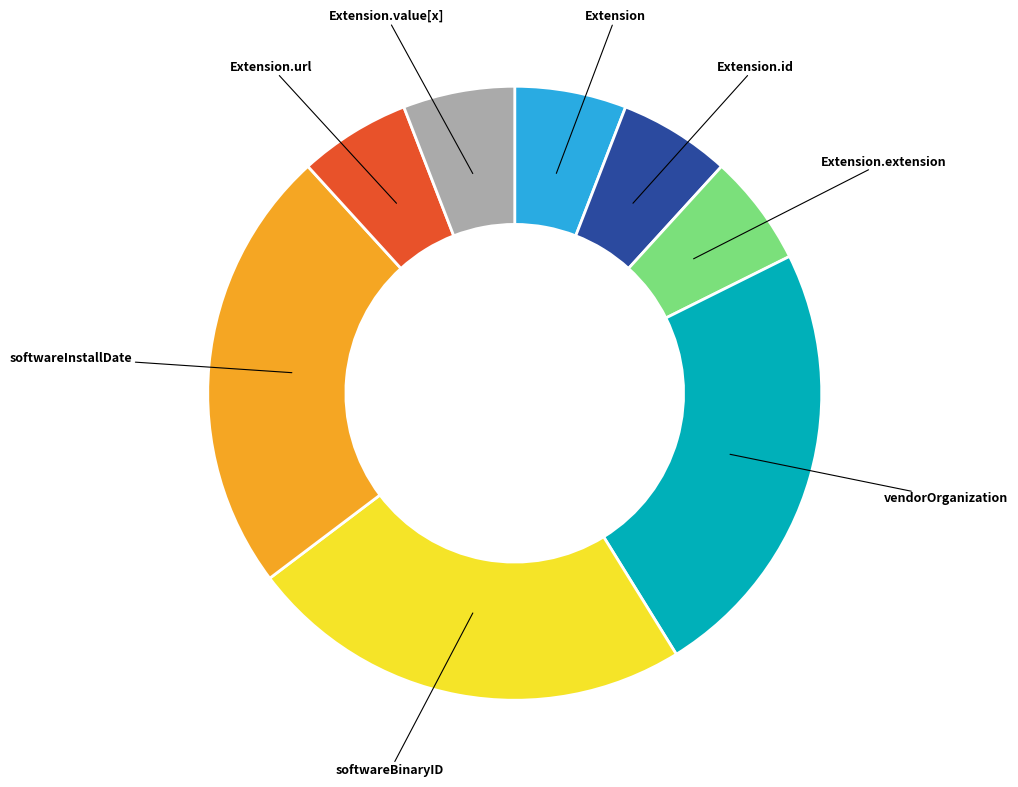

Is it true that Extension.url is 6% of the pie?

True